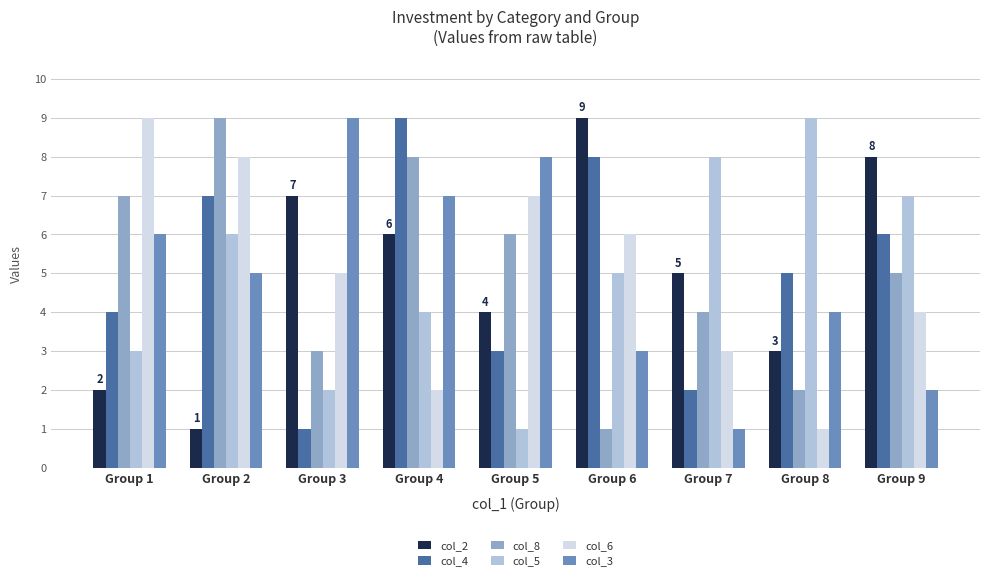

Is it true that col_3 equals 2 at Group 2?

False